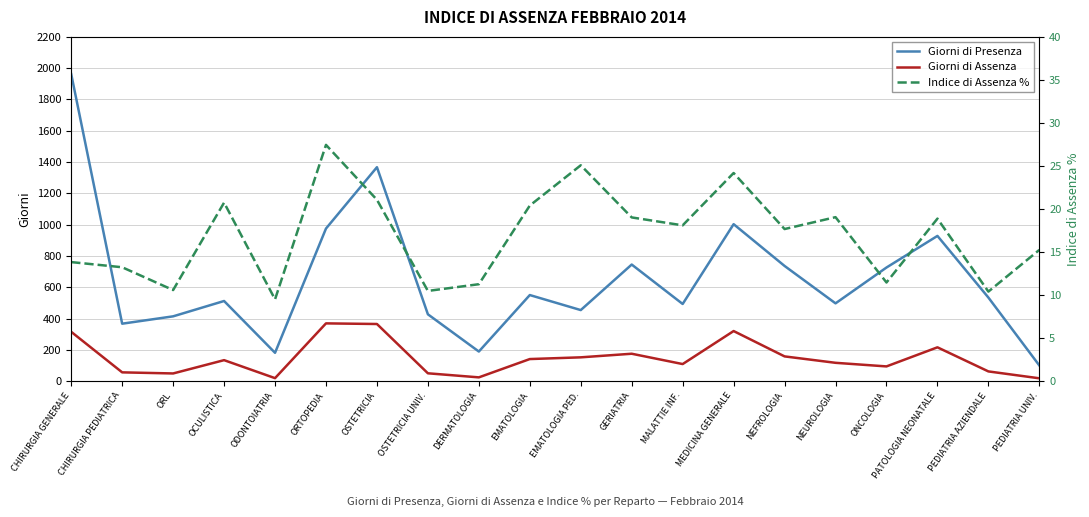

How many values in the Giorni di Assenza series exceed 134?

9